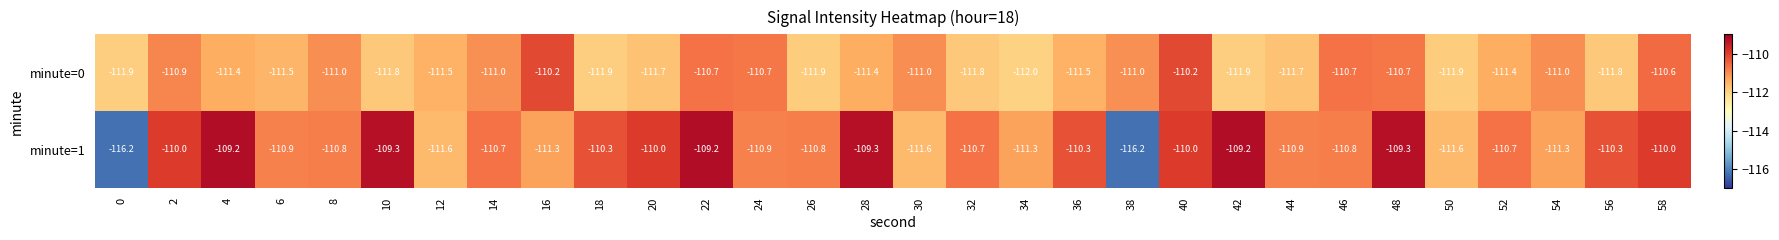

What is the total value across all series at 40?

-220.2